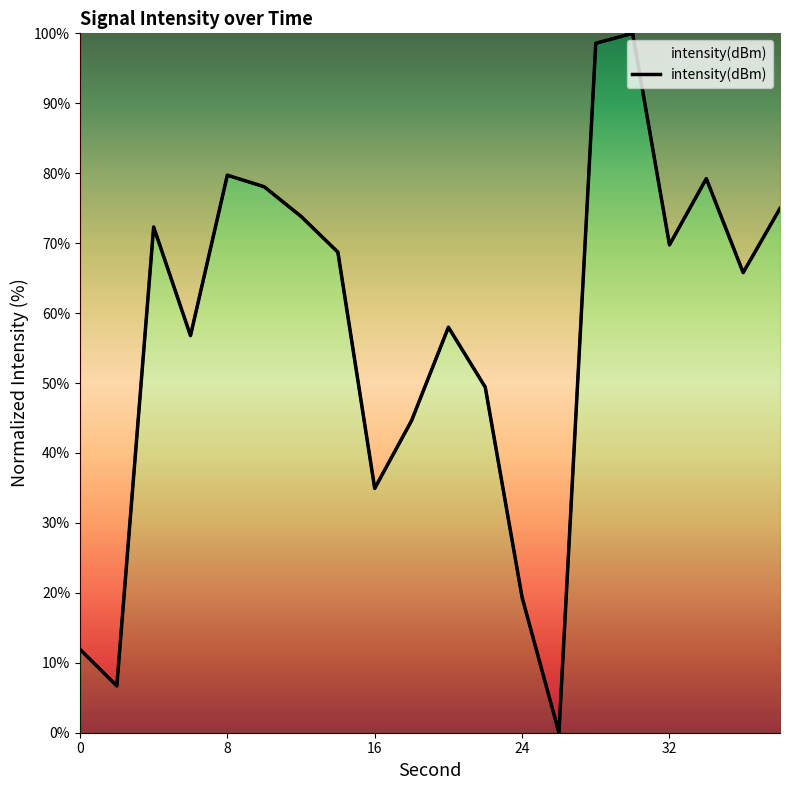

How many points are lower than both their immediate neighbors (excluding endpoints)?

6